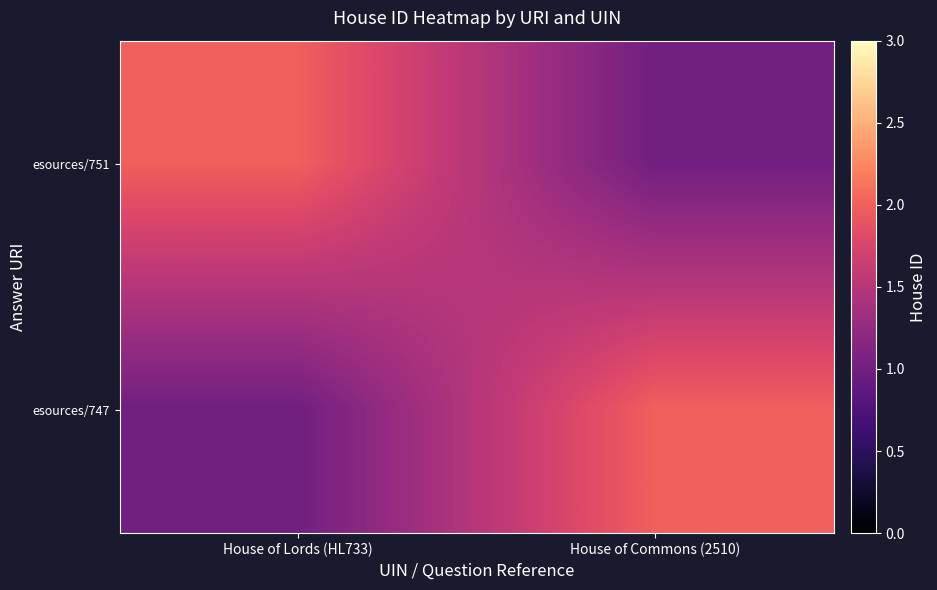

What is the total value across all series at House of Commons (2510)?

3